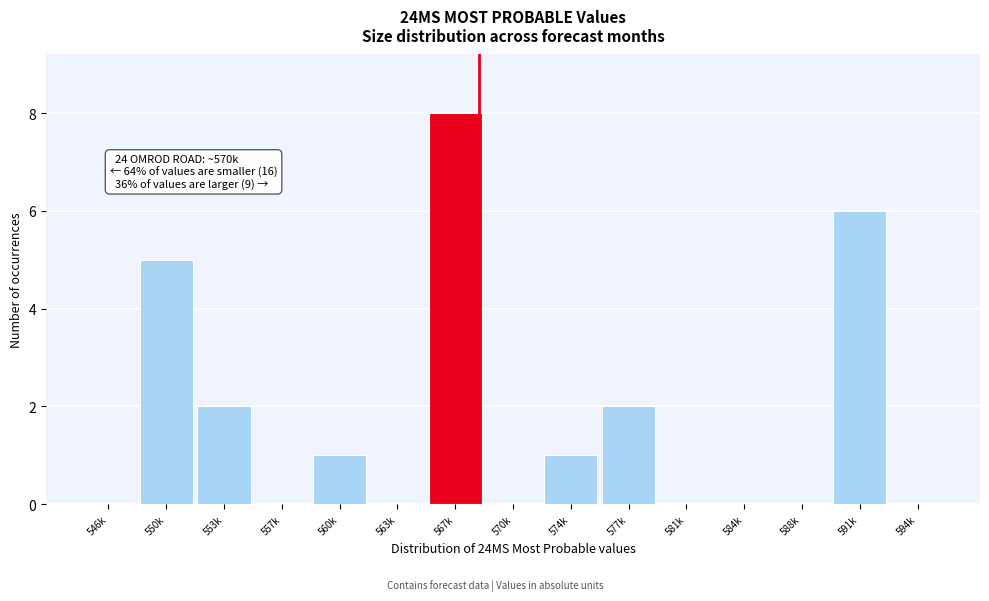

Reading left to right, transcribe all the data shown in this chart.

546k=0	550k=5	553k=2	557k=0	560k=1	563k=0	567k=8	570k=0	574k=1	577k=2	581k=0	584k=0	588k=0	591k=6	594k=0